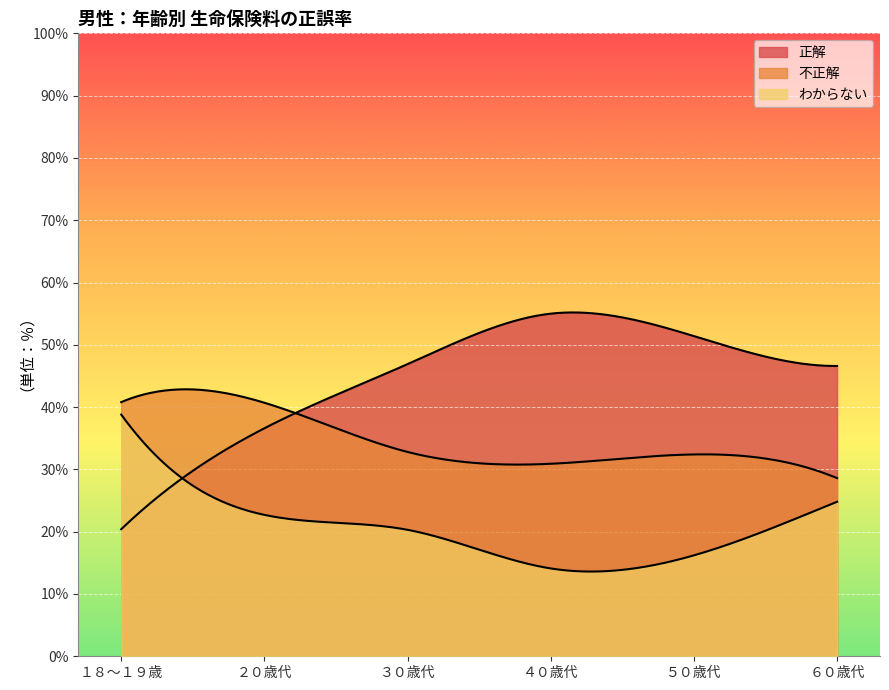

What is the total value across all series at ４０歳代?

100.0